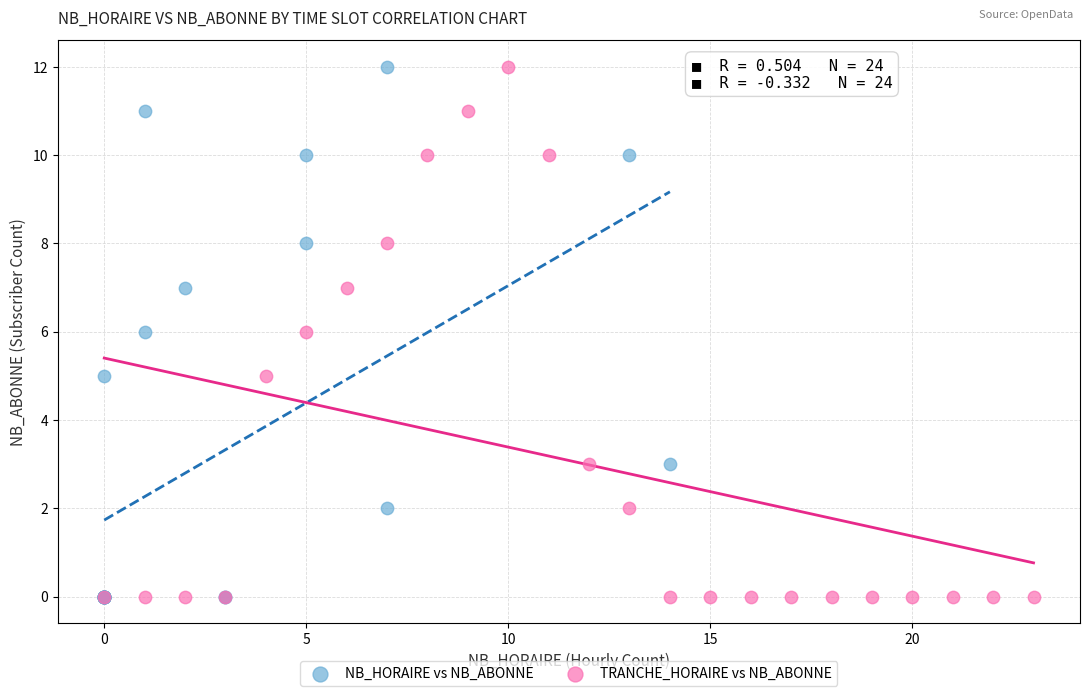

What are all the series names shown in the legend?

NB_HORAIRE vs NB_ABONNE, TRANCHE_HORAIRE vs NB_ABONNE